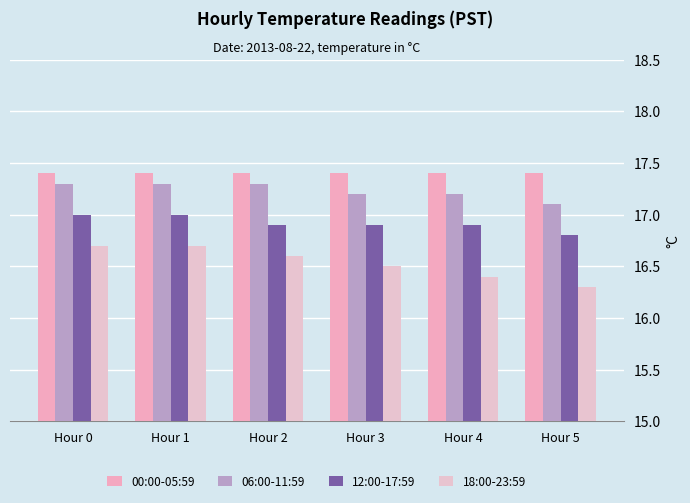

Where is 00:00-05:59 nearest to the value 17?

Hour 0